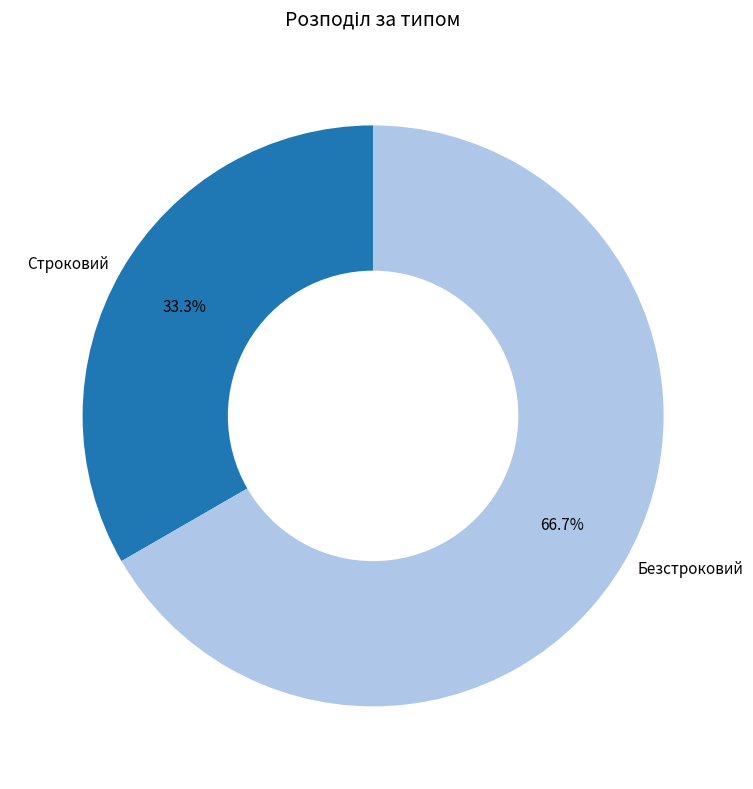

Is it true that Строковий is 26% of the pie?

False